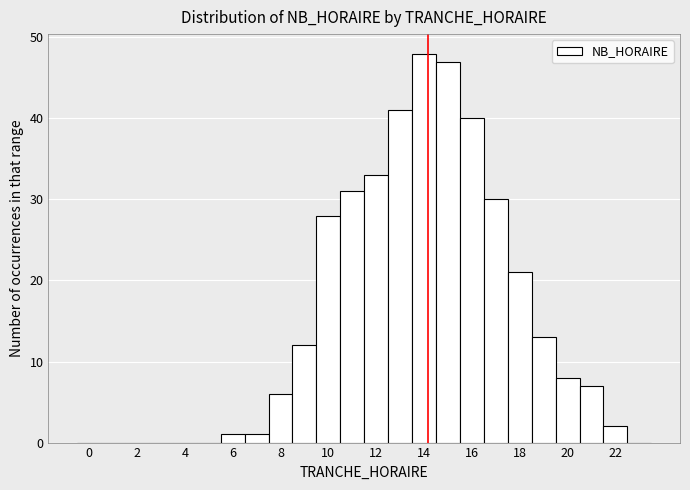

Reading left to right, transcribe this chart: for each bar, give the range it covers on the x-axis and its height. Neither the bar edges nor the heights are printed on the chart, so give them approximately, as read against the axes.

-0.5 to 0.5: 0
0.5 to 1.5: 0
1.5 to 2.5: 0
2.5 to 3.5: 0
3.5 to 4.5: 0
4.5 to 5.5: 0
5.5 to 6.5: 1
6.5 to 7.5: 1
7.5 to 8.5: 6
8.5 to 9.5: 12
9.5 to 10.5: 28
10.5 to 11.5: 31
11.5 to 12.5: 33
12.5 to 13.5: 41
13.5 to 14.5: 48
14.5 to 15.5: 47
15.5 to 16.5: 40
16.5 to 17.5: 30
17.5 to 18.5: 21
18.5 to 19.5: 13
19.5 to 20.5: 8
20.5 to 21.5: 7
21.5 to 22.5: 2
22.5 to 23.5: 0